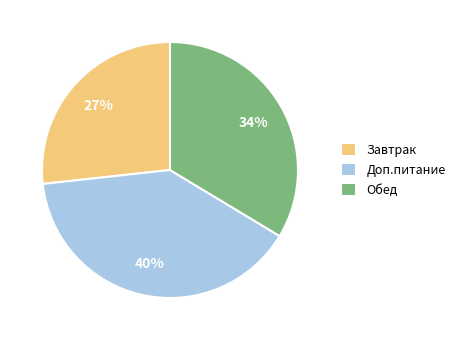

The Завтрак slice represents 37% of the pie. True or false?

False